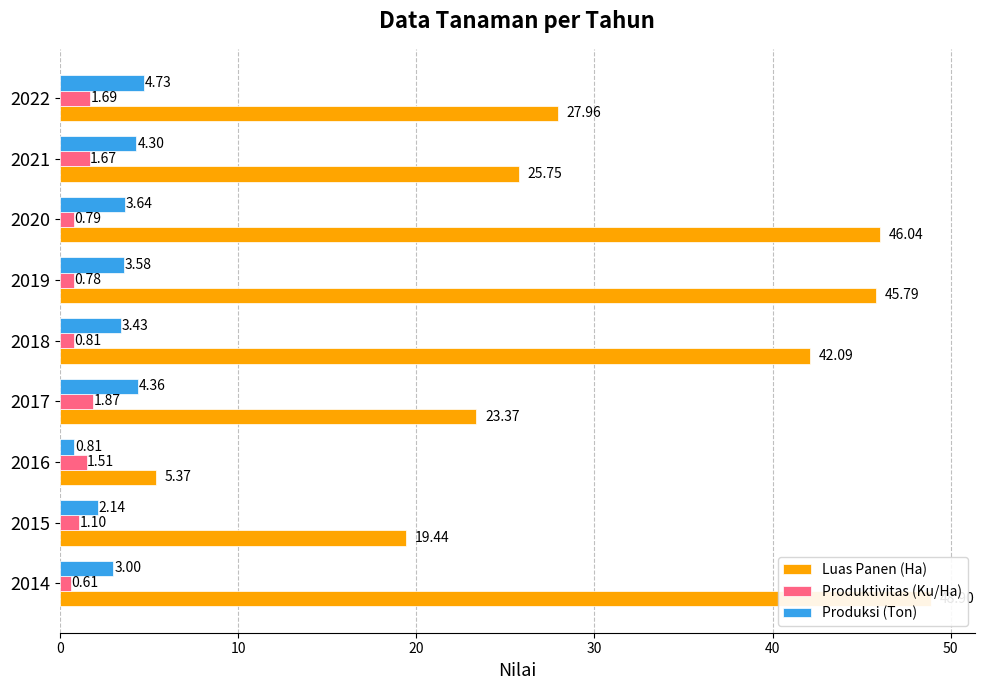

Which series has the largest total across all categories?

Luas Panen (Ha)